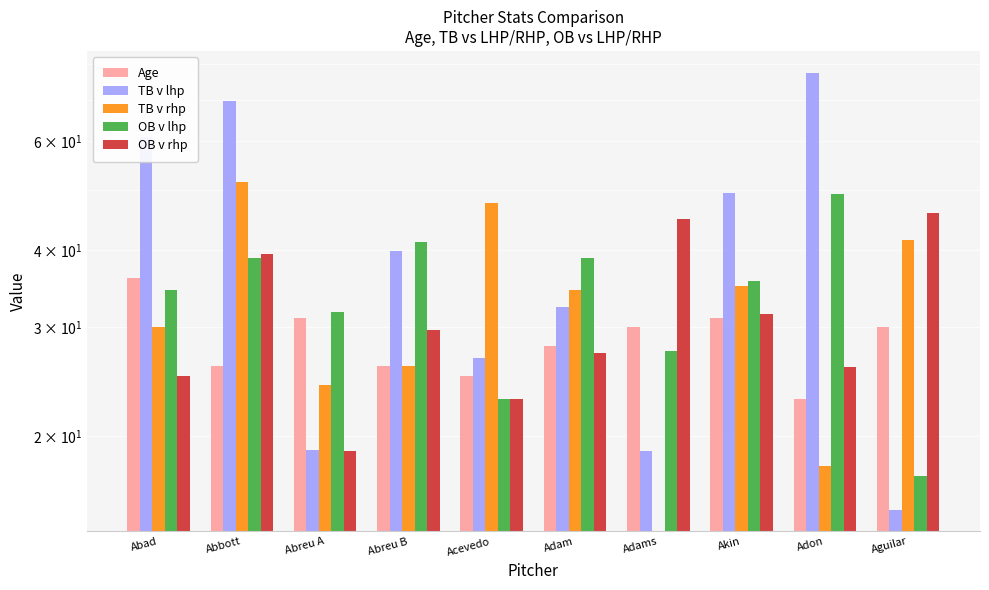

The TB v rhp series shows 26.0 at Abreu B. True or false?

True